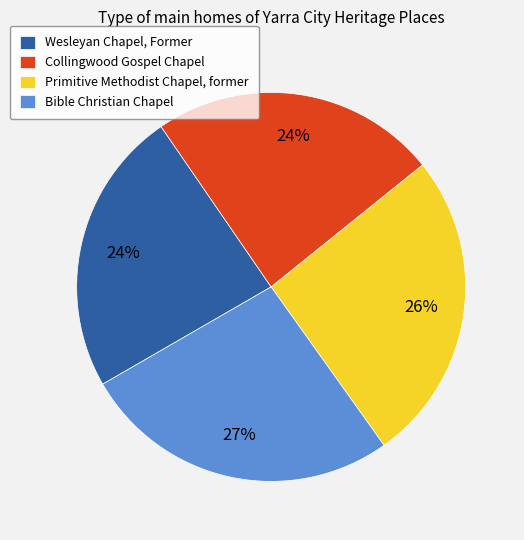

Is the sum of Wesleyan Chapel, Former and Collingwood Gospel Chapel greater than half?

No